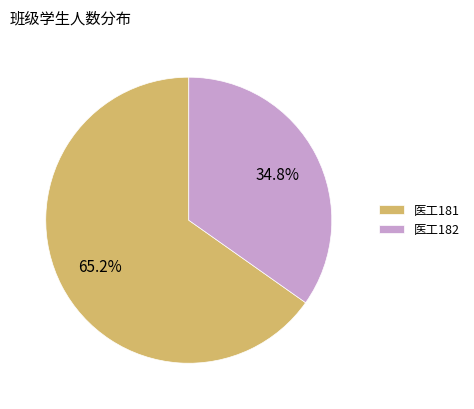

What is the ratio of the value at 医工181 to the value at 医工182?

1.9